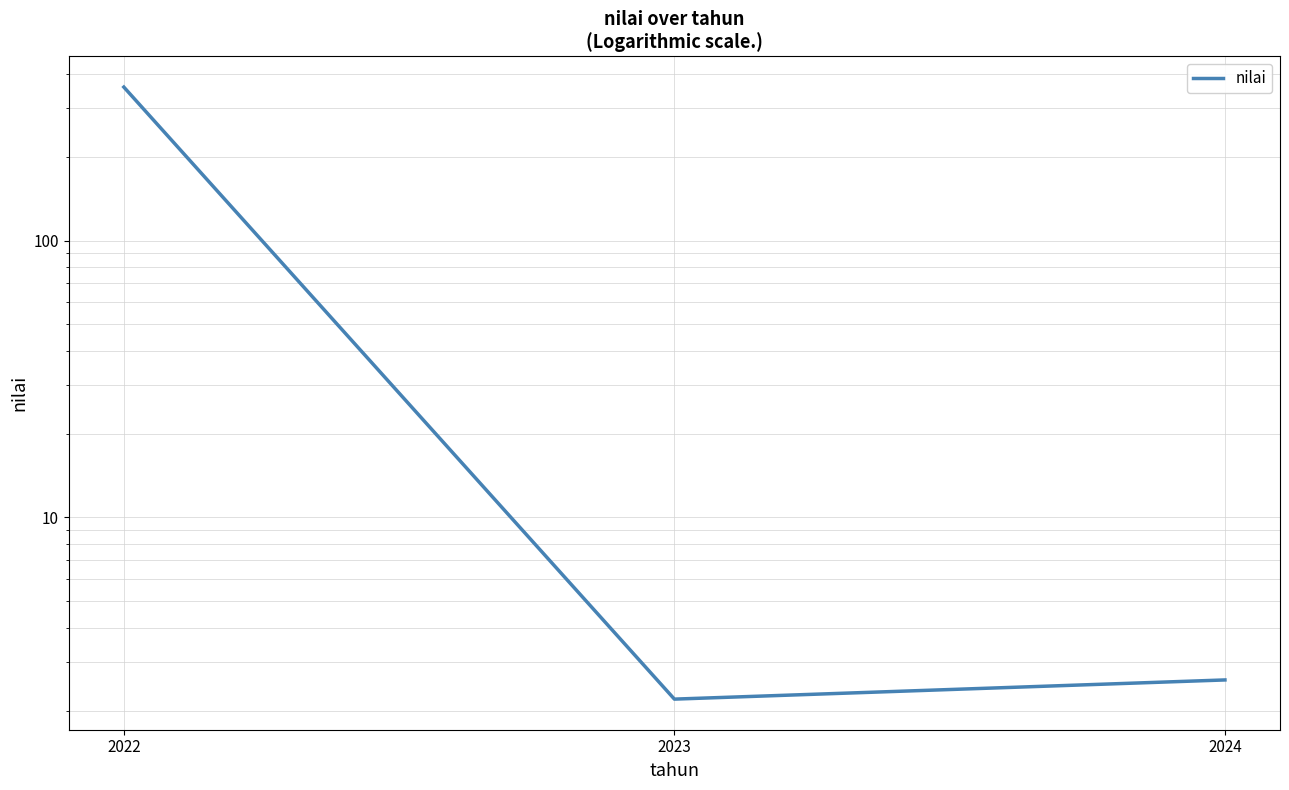

Which category has the highest value across all series?

2022